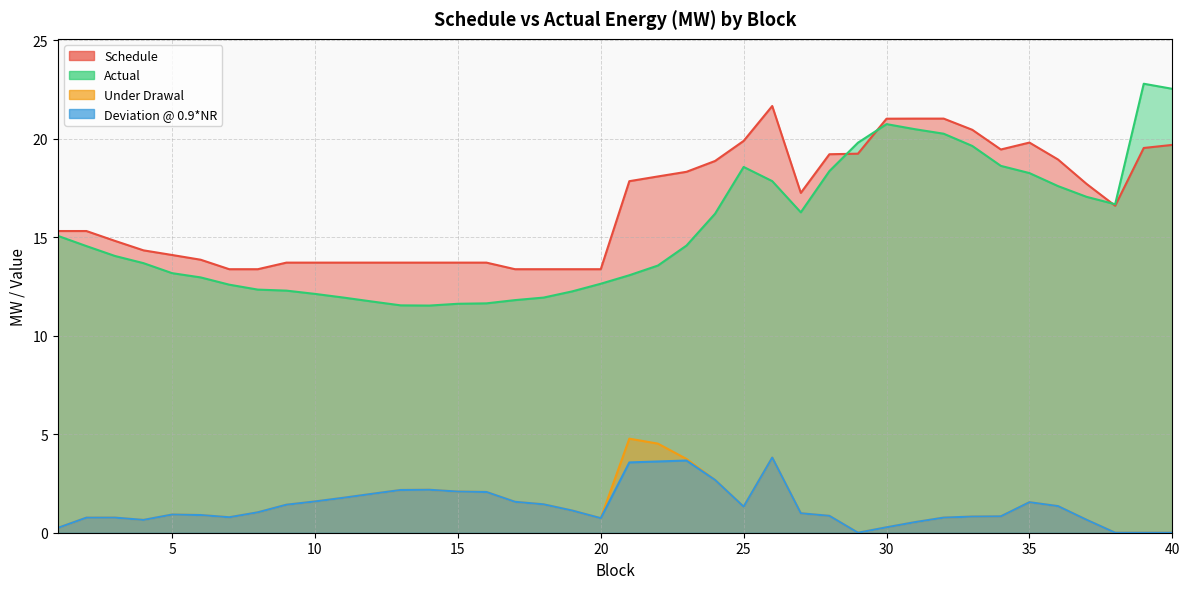

The value of Under Drawal at 3 is 1.3. True or false?

False